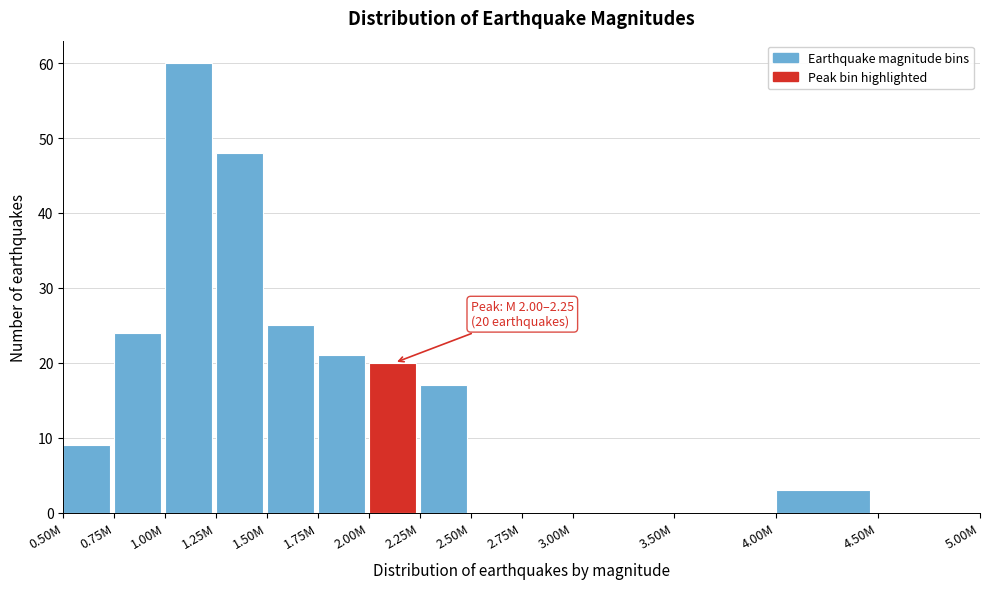

Reading right to left, extract all data points from this chart.

4.50M=0	4.00M=3	3.50M=0	3.00M=0	2.75M=0	2.50M=0	2.25M=17	2.00M=20	1.75M=21	1.50M=25	1.25M=48	1.00M=60	0.75M=24	0.50M=9